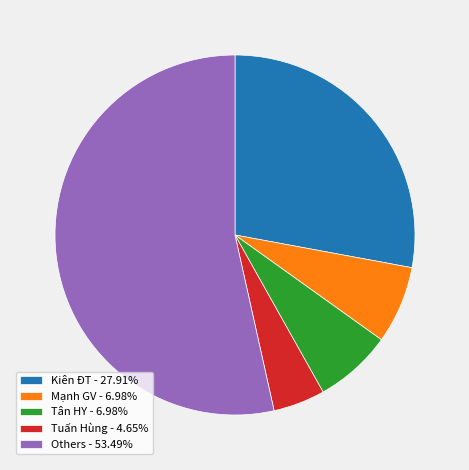

Combined, do Tân HY - 6.98% and Tuấn Hùng - 4.65% account for over 50%?

No